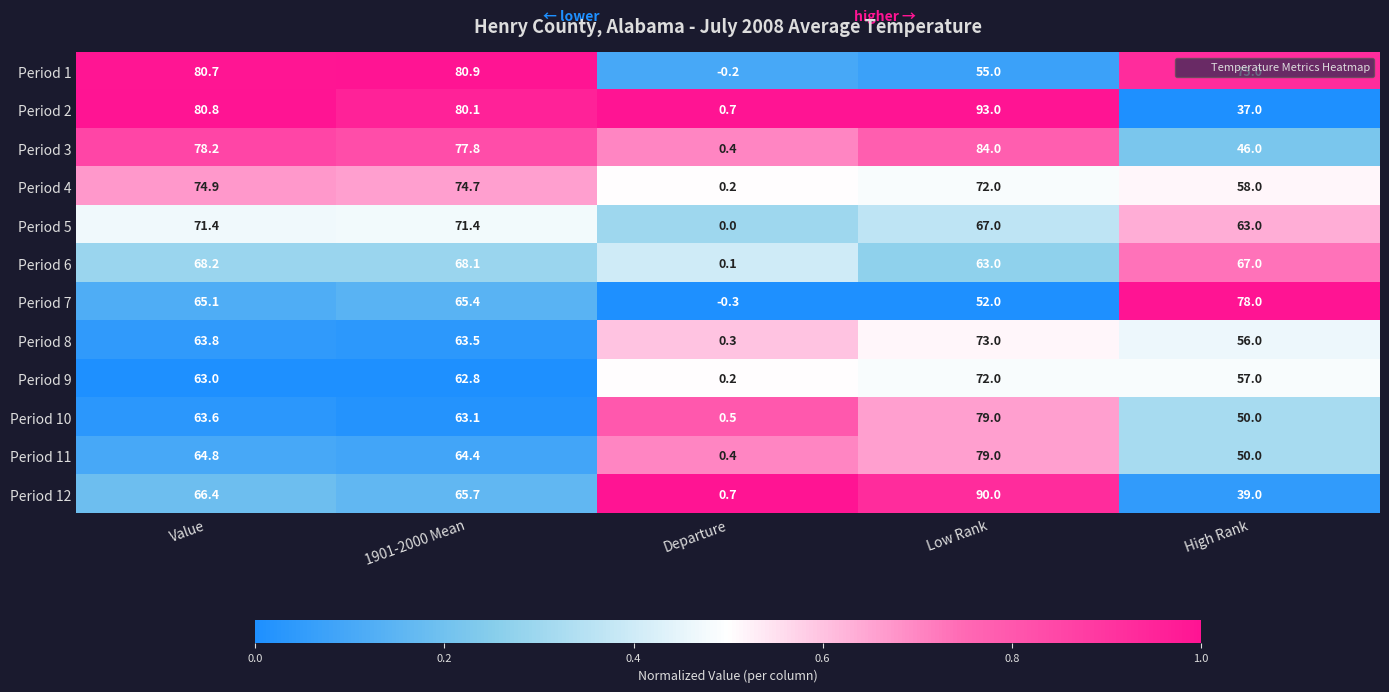

At which category does the chart reach its minimum across all series?

Departure